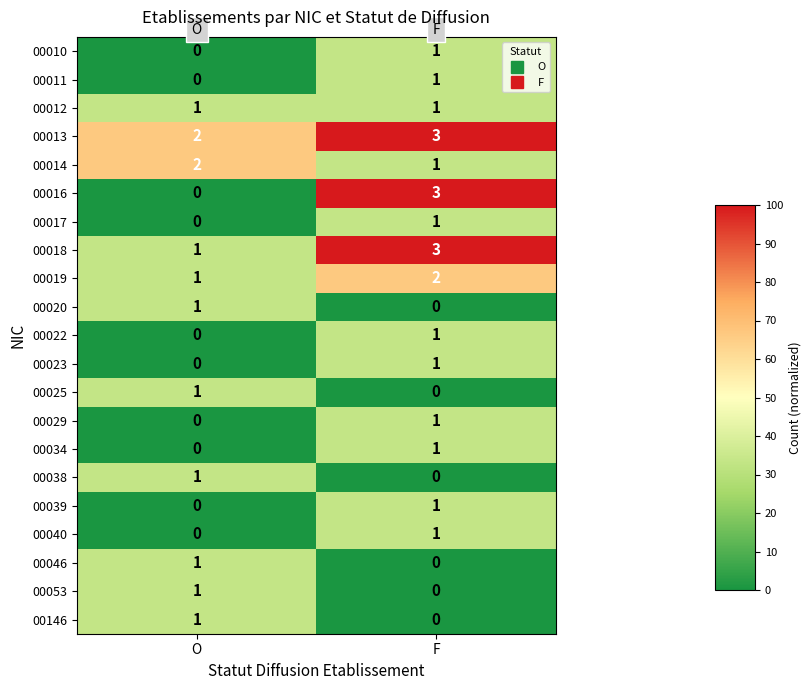

Which category has the highest value across all series?

F